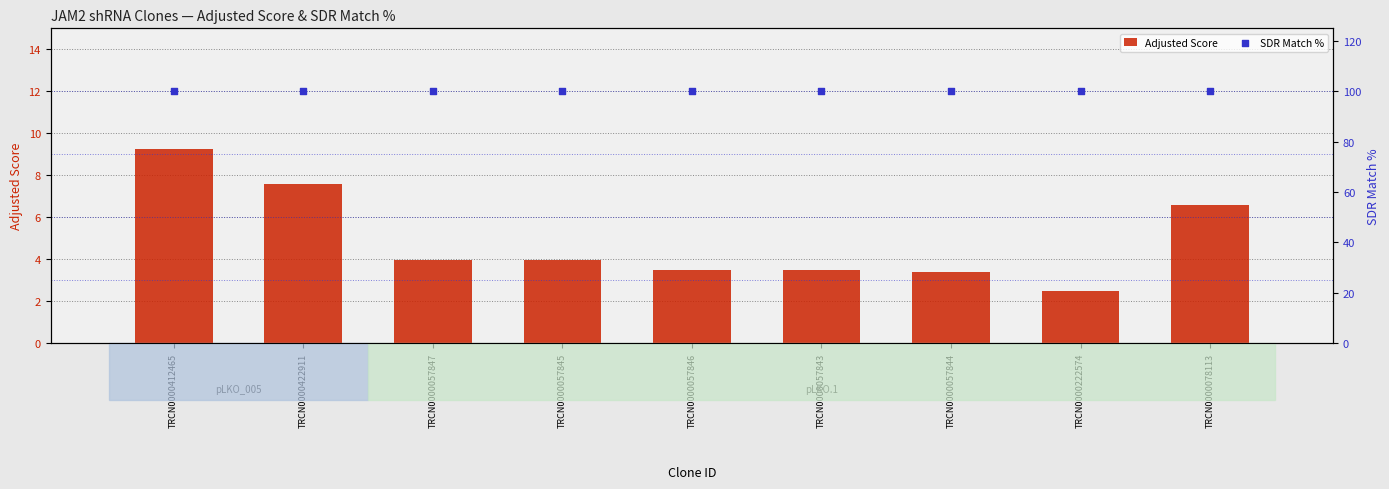

Is the value of Adjusted Score at TRCN0000422911 greater than the value of SDR Match % at TRCN0000057846?

No